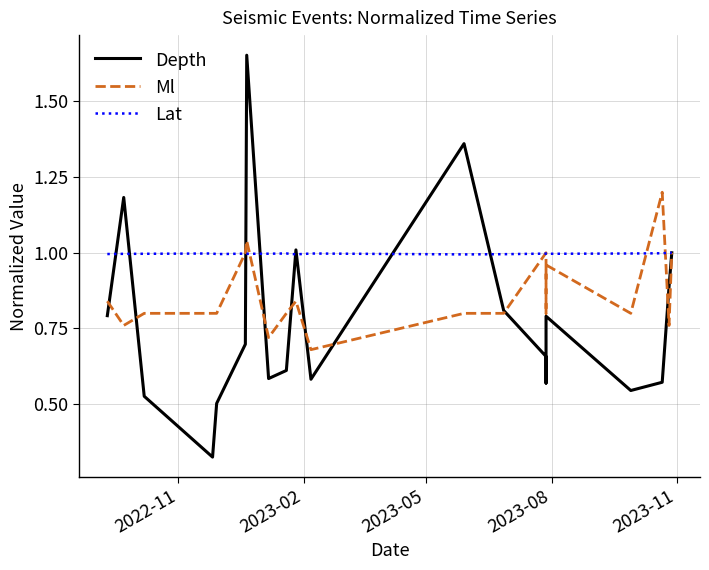

Which series has the widest spread of values?

Depth